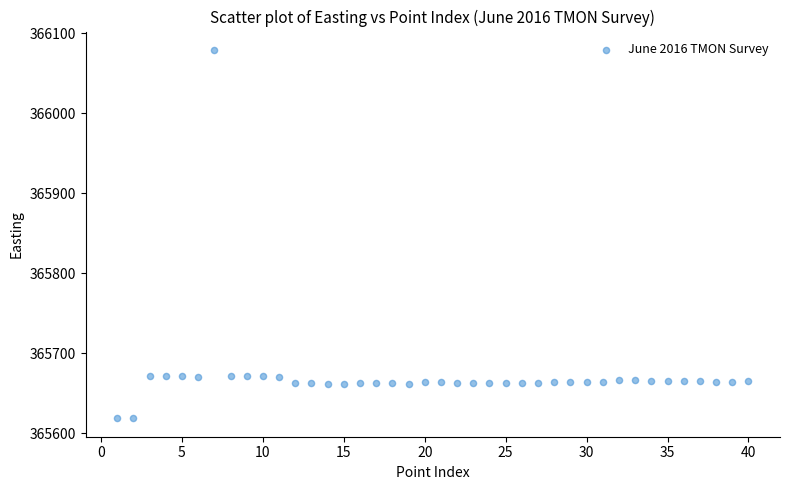

What is the range of X values (max minus min)?

39.0